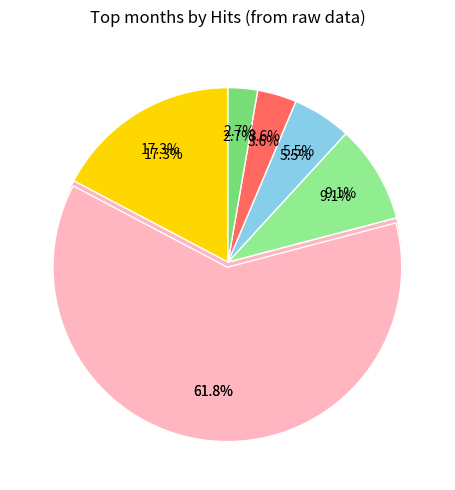

True or false: 2024-04-11 accounts for 16% of the total.

False